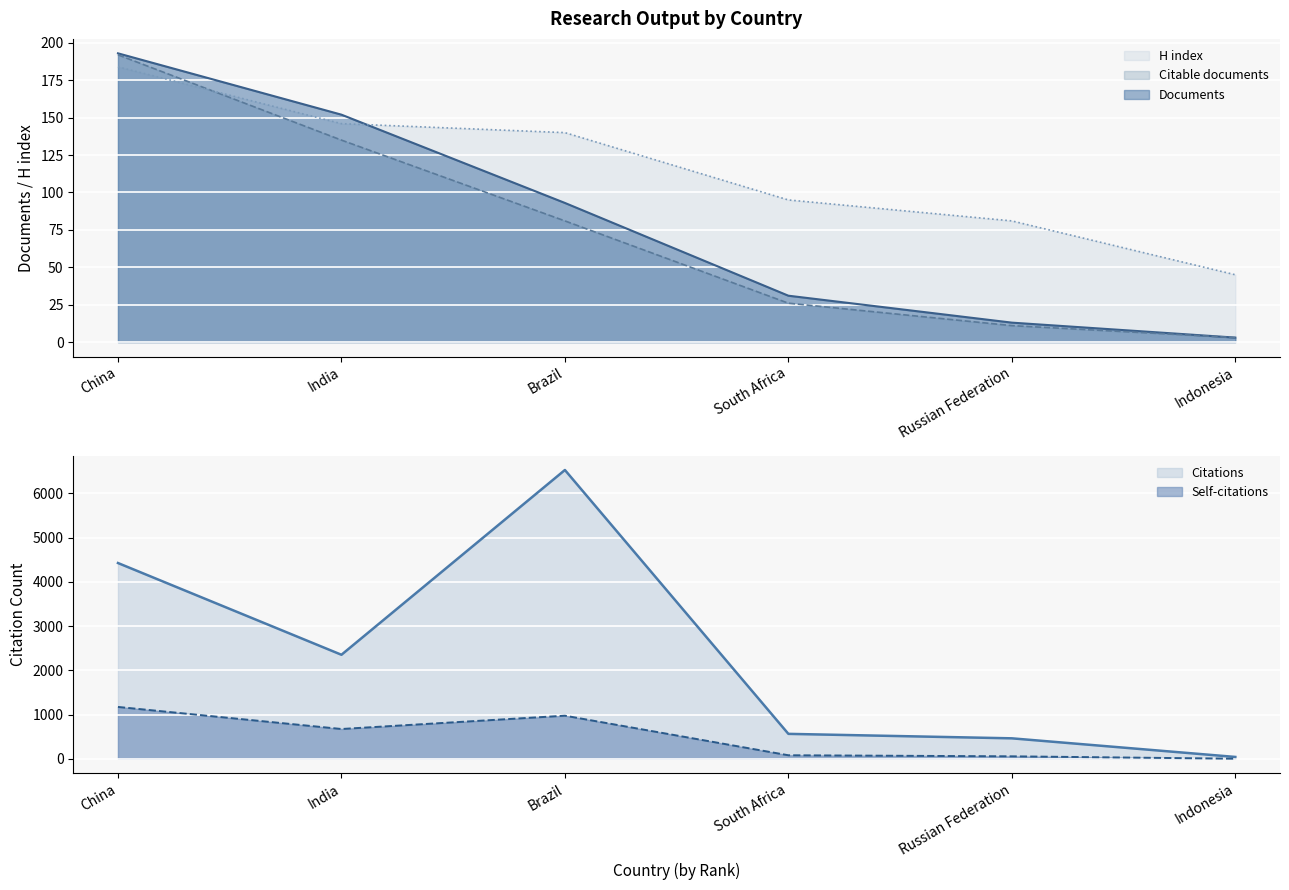

How many interior local peaks does the Citations series have?

1